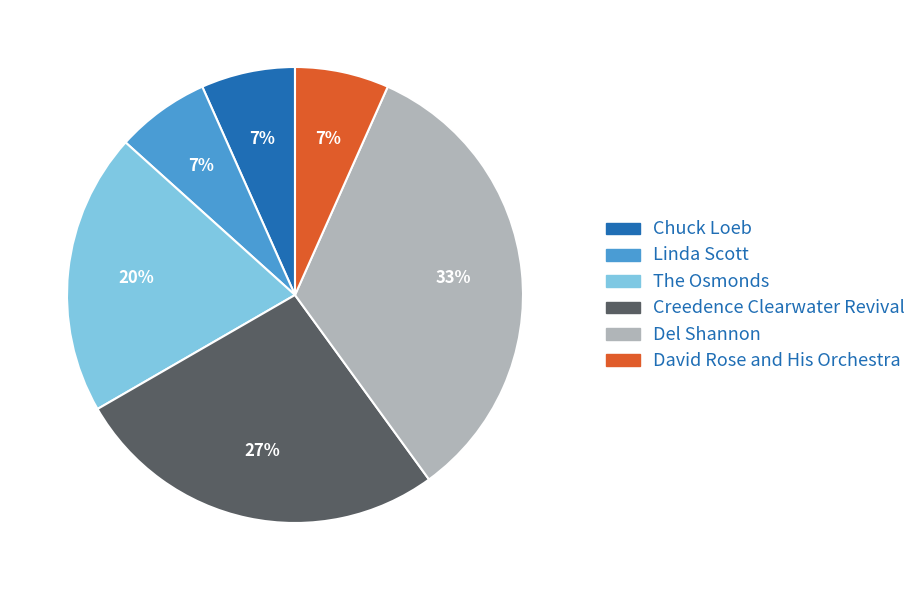

To the nearest percent, what is the difference between the The Osmonds and Linda Scott slice percentages?

13%